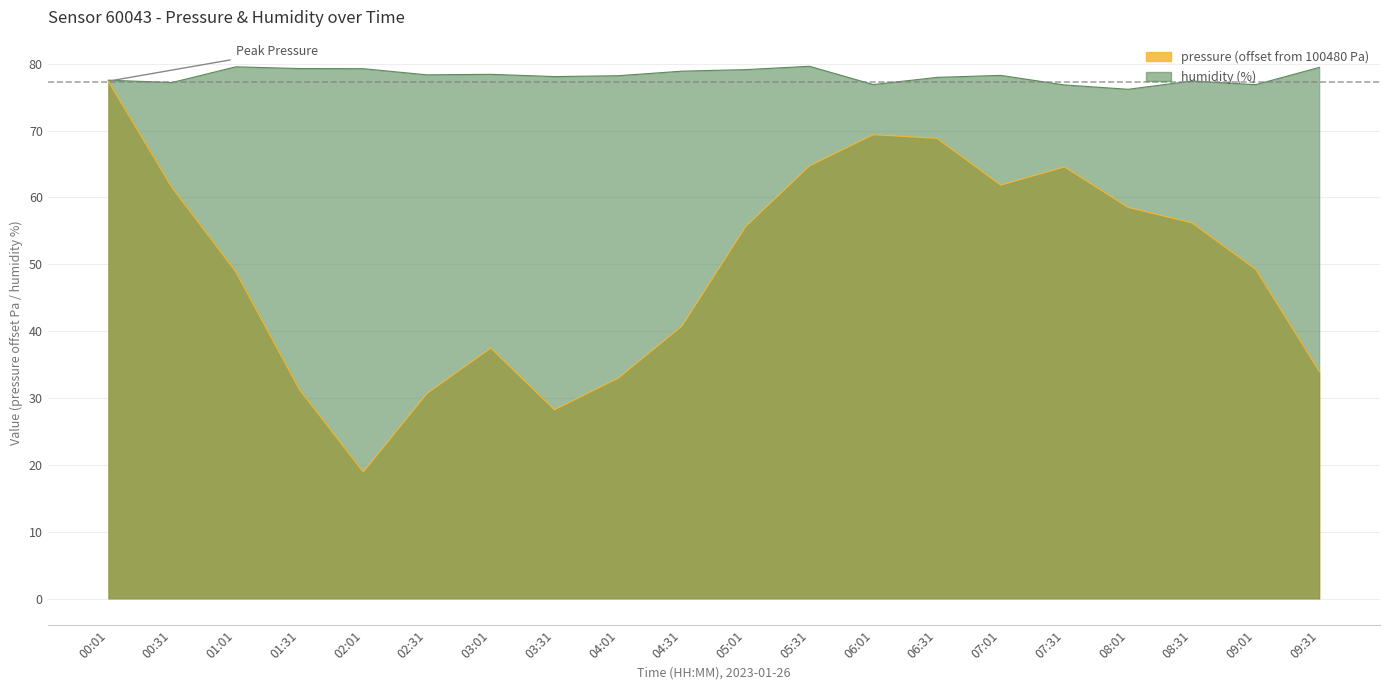

Does the chart have visible grid lines?

Yes